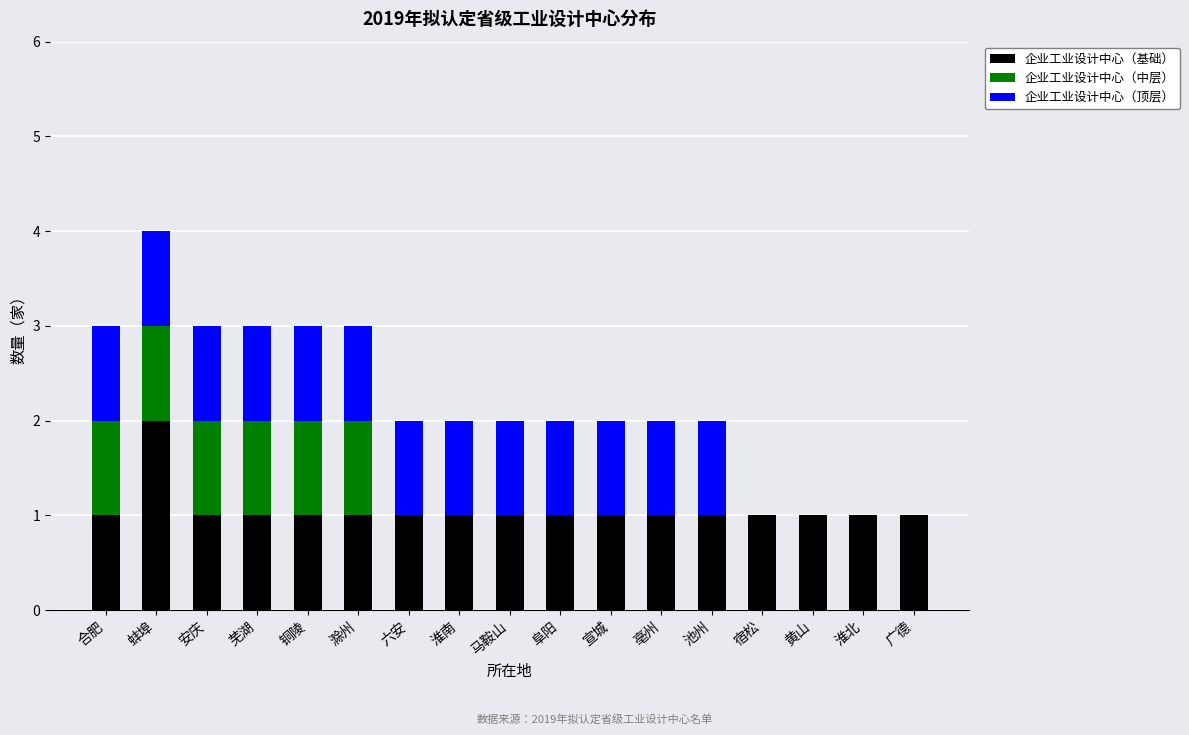

What is the total value across all series at 铜陵?

3